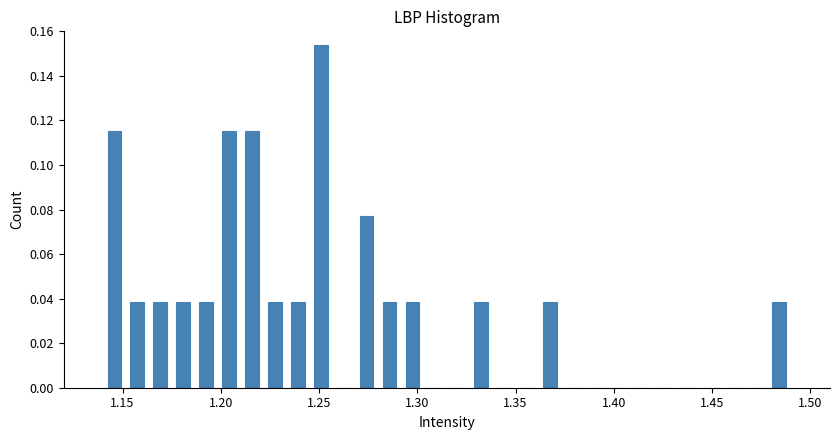

Read against the x-axis, roughly where is the centre of the tallest bar?

1.250